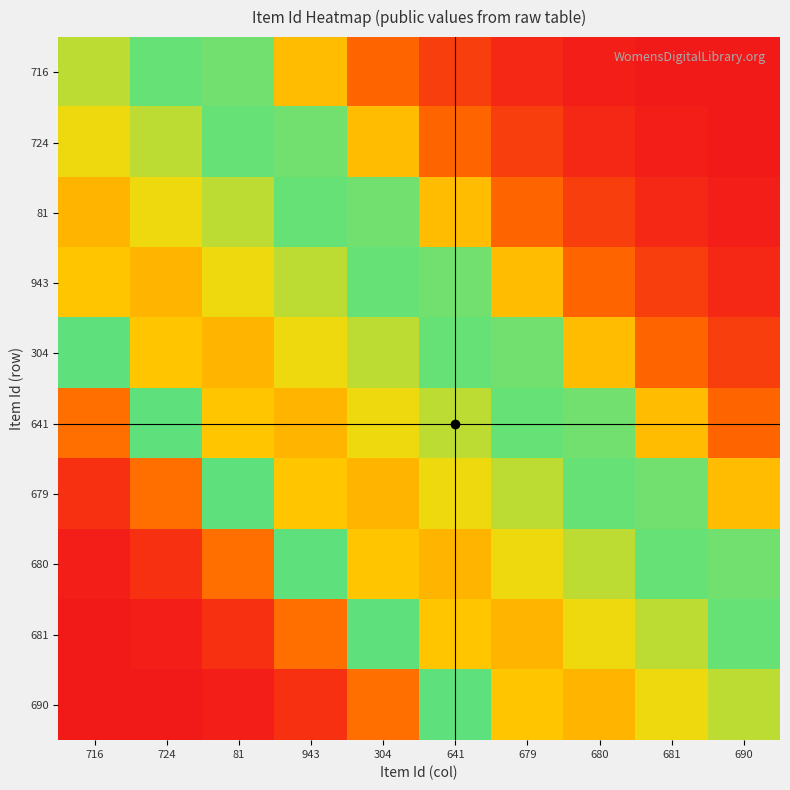

What is the difference between the highest and lowest values at 679?

0.7